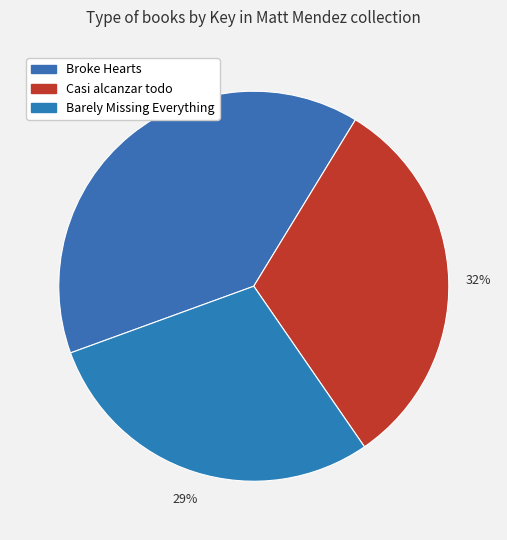

How much of the chart is everything except Casi alcanzar todo?

68.3%